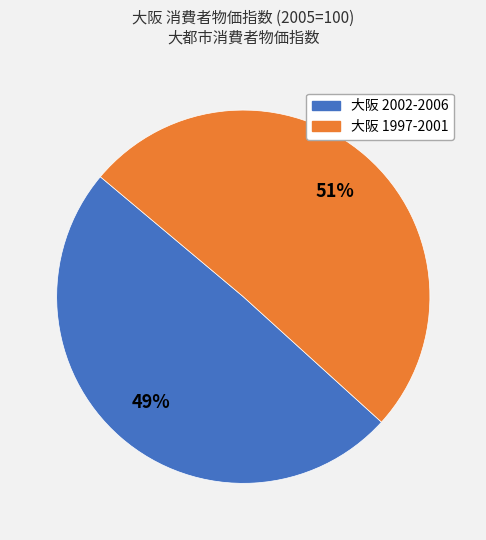

To the nearest percent, what is the average slice percentage?

50%